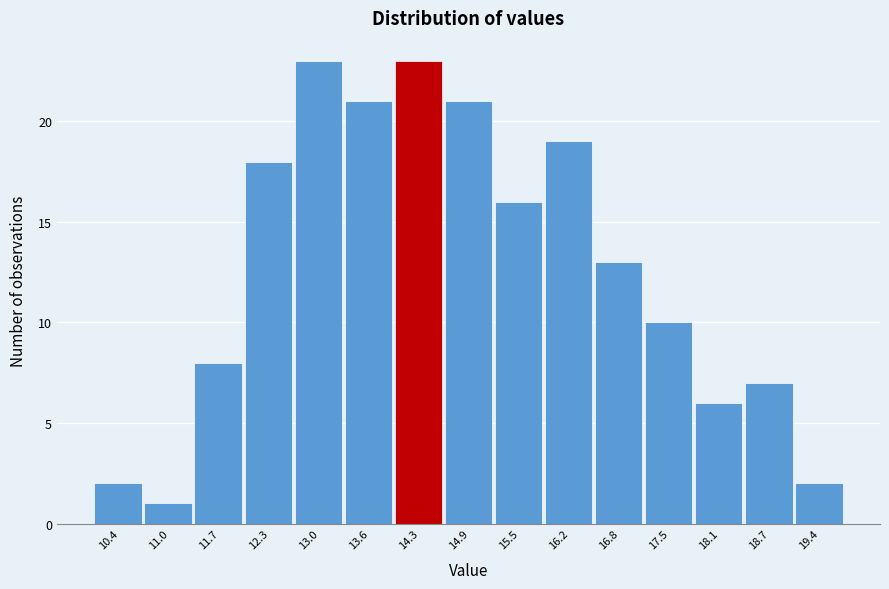

Reading right to left, list all the values displayed in this chart.

2	7	6	10	13	19	16	21	23	21	23	18	8	1	2